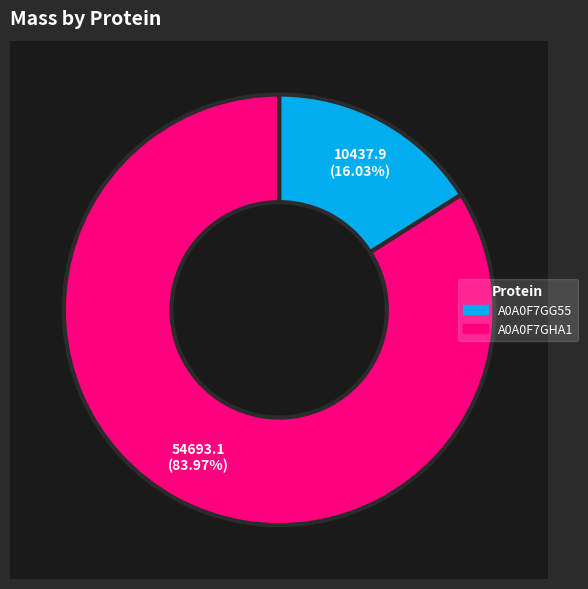

What is the change in value from A0A0F7GG55 to A0A0F7GHA1?

+44255.2